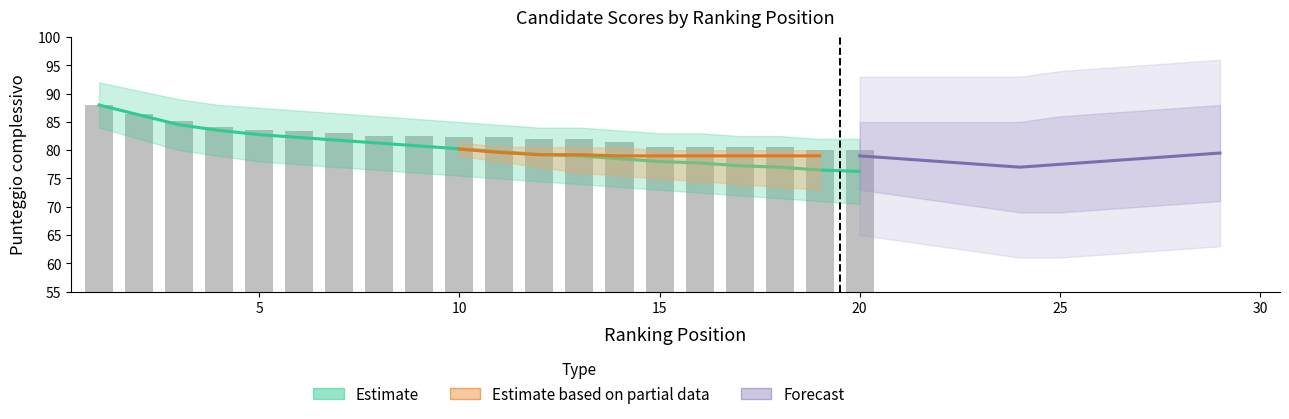

What is the total value across all series at 6?

165.7